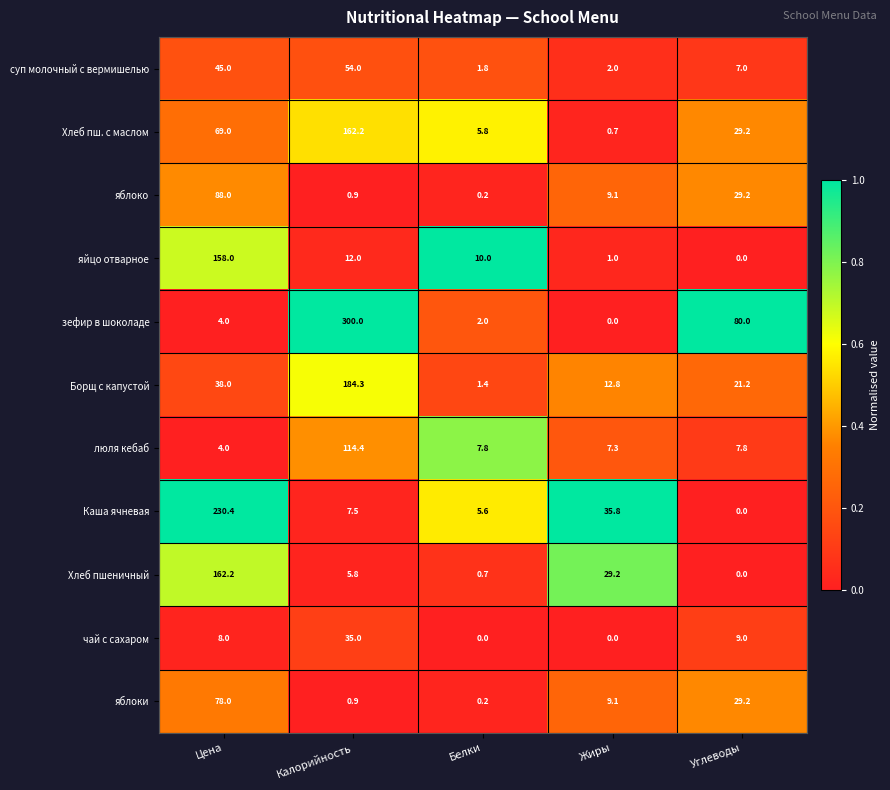

What is the difference between the second highest and minimum values in the яйцо отварное series?

12.0